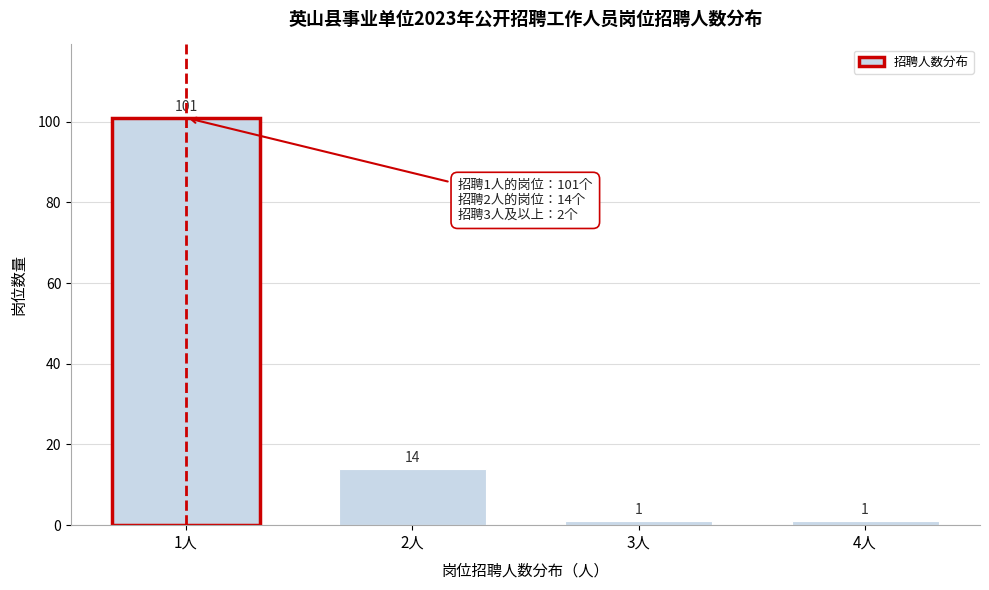

Reading right to left, transcribe all the data shown in this chart.

4人=1	3人=1	2人=14	1人=101